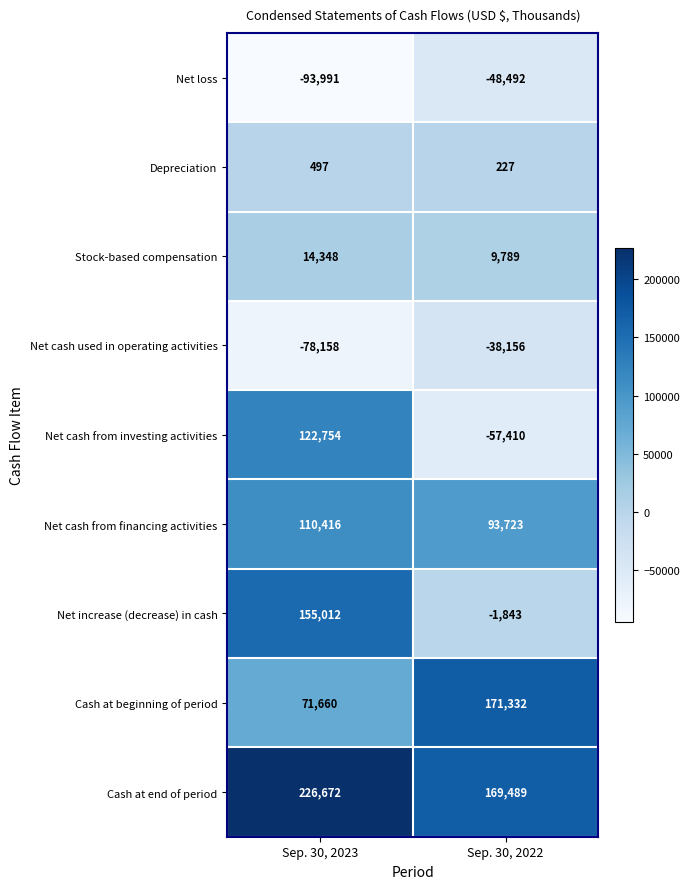

At how many categories does at least one series exceed 37684?

2